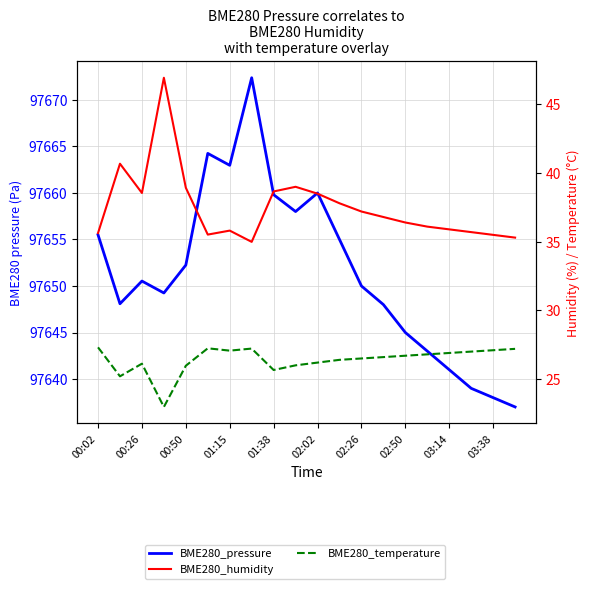

List the series in order of their peak value, lowest first.

BME280_temperature, BME280_humidity, BME280_pressure